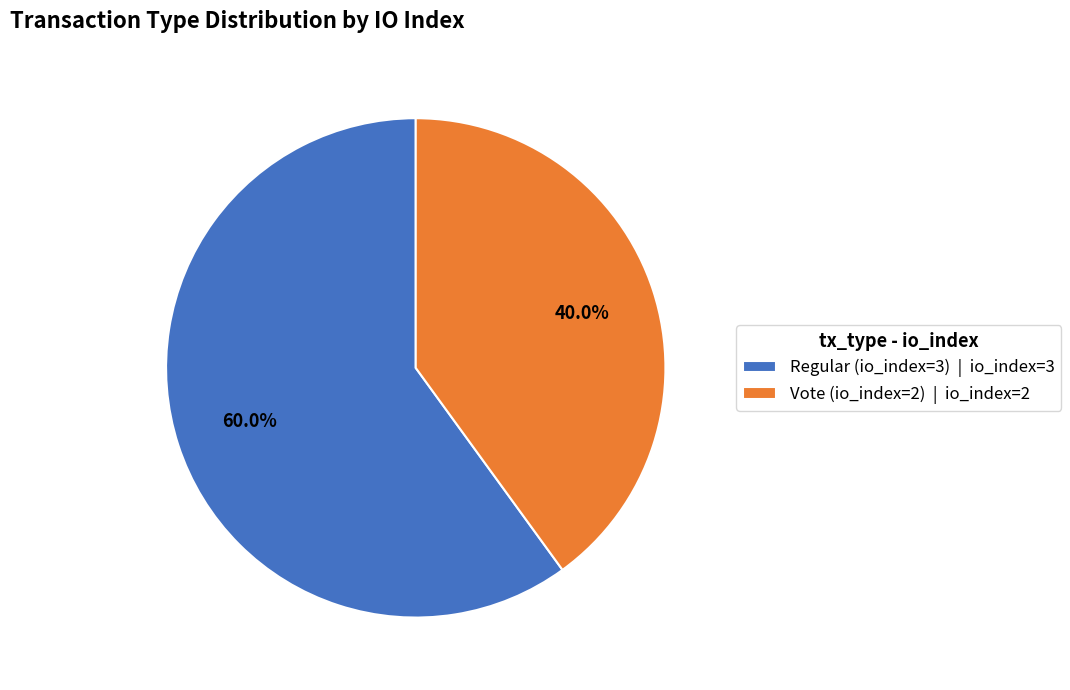

What percentage do Vote (io_index=2) and Regular (io_index=3) together represent?

100.0%